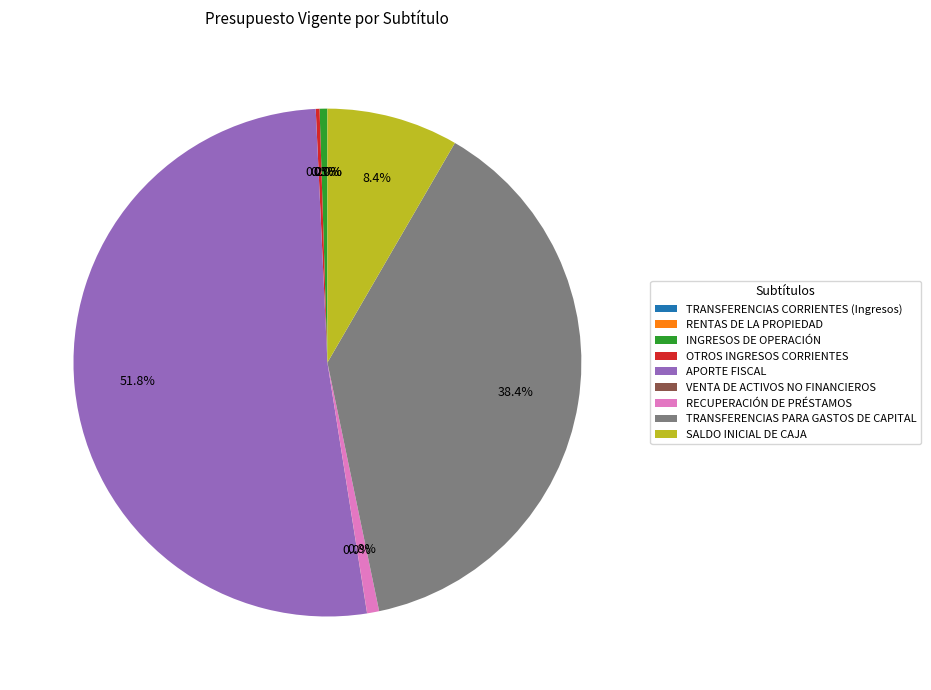

Which category has the biggest portion of the pie?

APORTE FISCAL